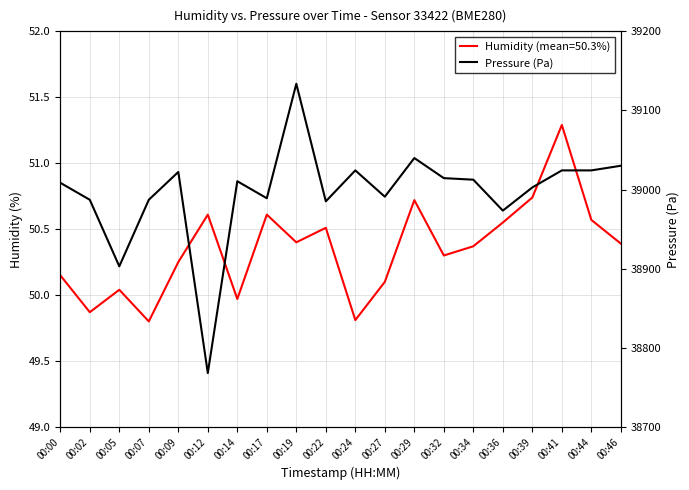

True or false: Humidity (AUC style) and Pressure cross at least once.

False